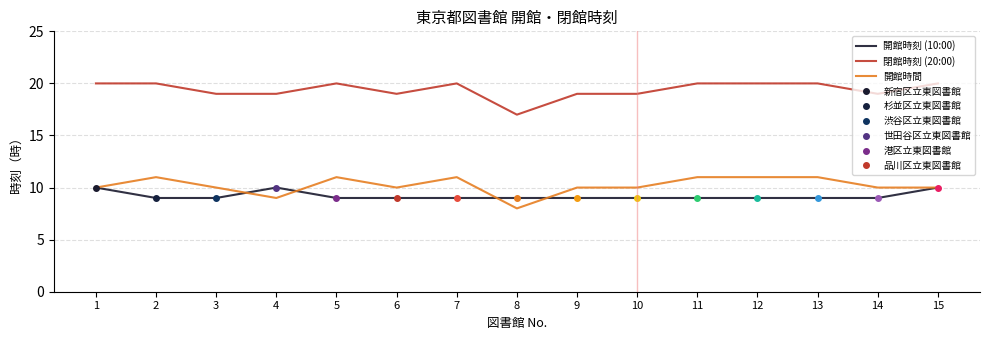

Reading left to right, transcribe all the data shown in this chart.

開館時刻 (10:00): 1=10	2=9	3=9	4=10	5=9	6=9	7=9	8=9	9=9	10=9	11=9	12=9	13=9	14=9	15=10
閉館時刻 (20:00): 1=20	2=20	3=19	4=19	5=20	6=19	7=20	8=17	9=19	10=19	11=20	12=20	13=20	14=19	15=20
開館時間: 1=10	2=11	3=10	4=9	5=11	6=10	7=11	8=8	9=10	10=10	11=11	12=11	13=11	14=10	15=10